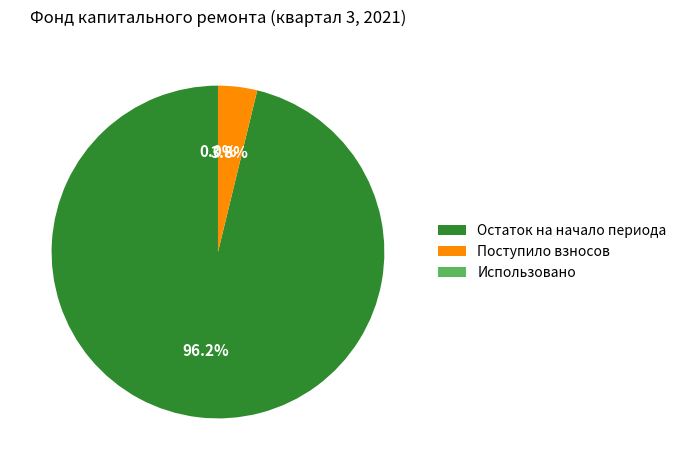

To the nearest percent, what is the difference between the Поступило взносов and Остаток на начало периода slice percentages?

92%